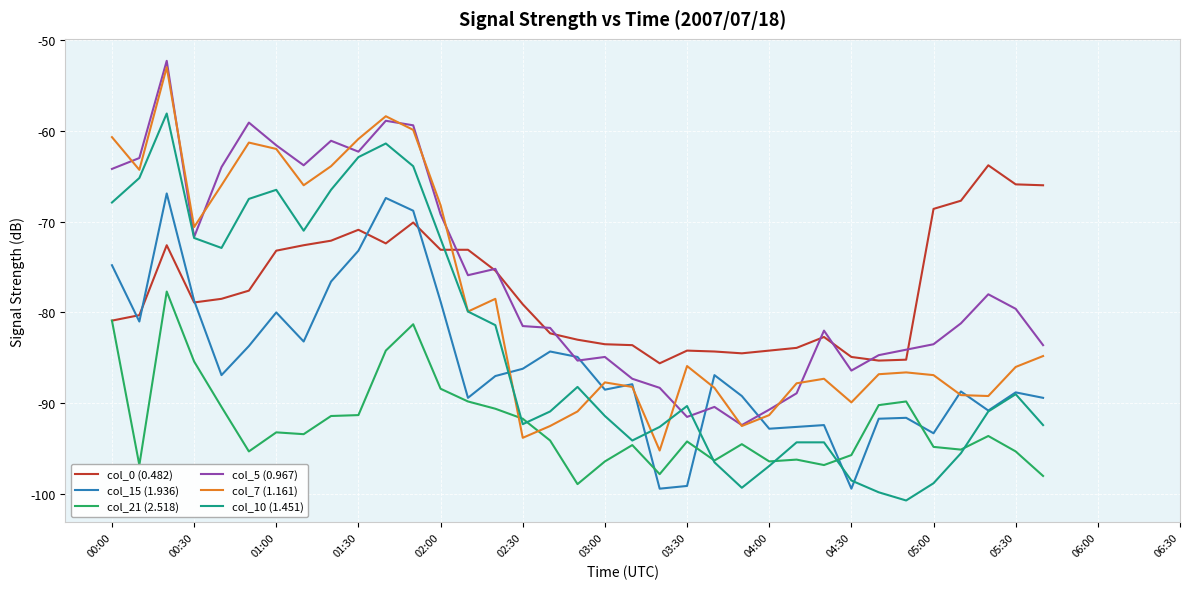

Which series ends up on top after the final intersection of col_5 (0.967) and col_7 (1.161)?

col_5 (0.967)